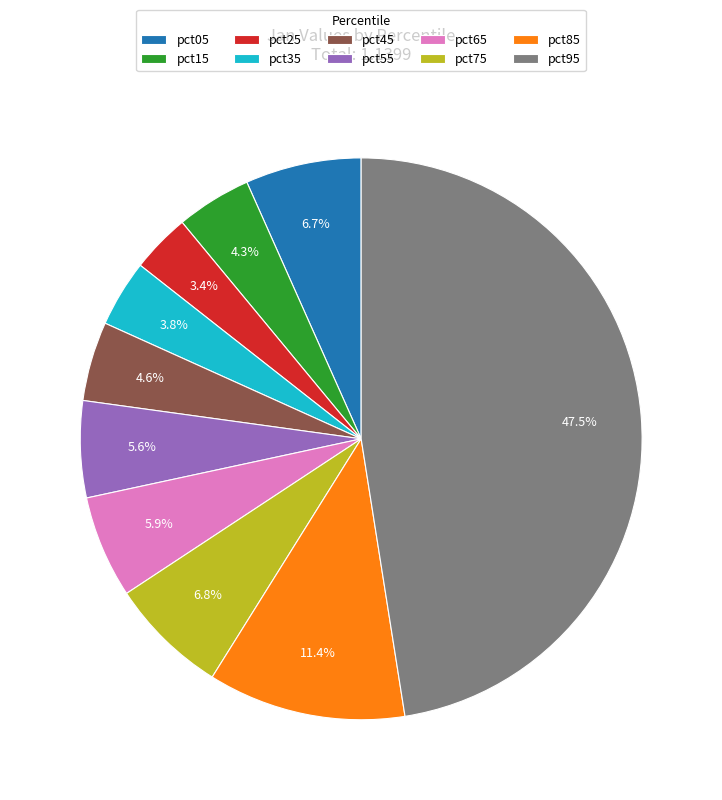

Is there a majority slice in this chart?

No